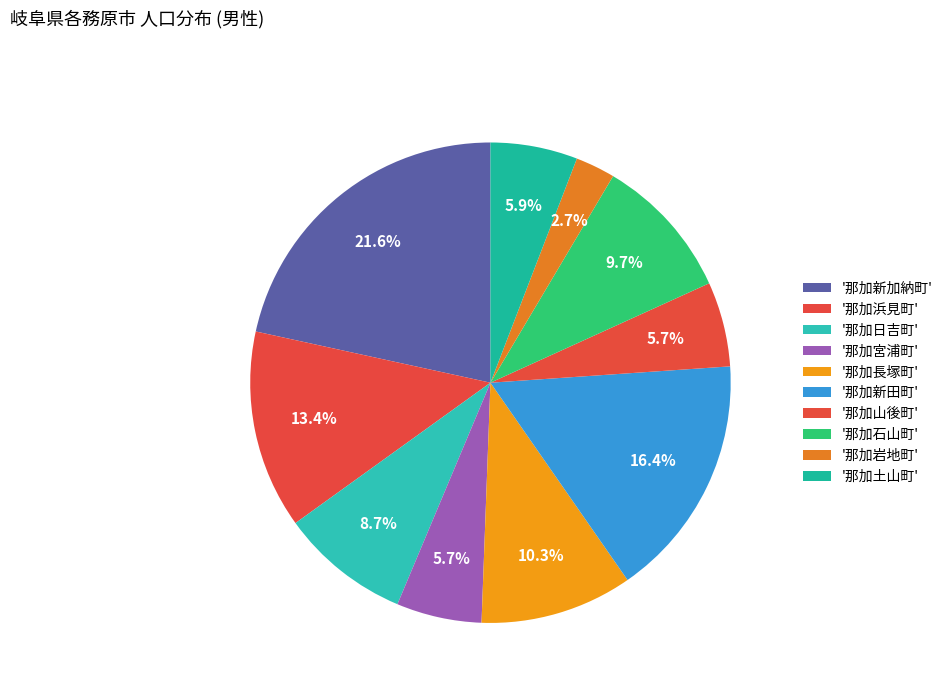

How many segments does this pie chart have?

10